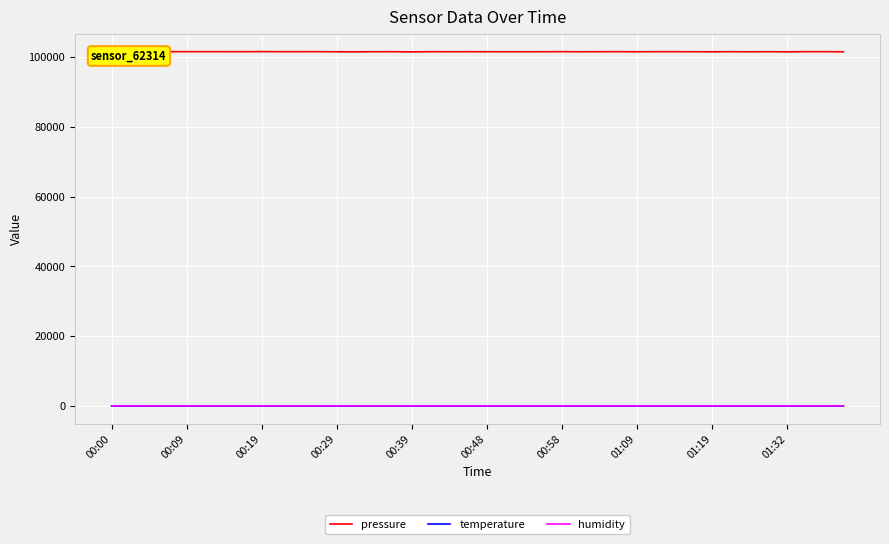

Which series has the largest total across all categories?

pressure